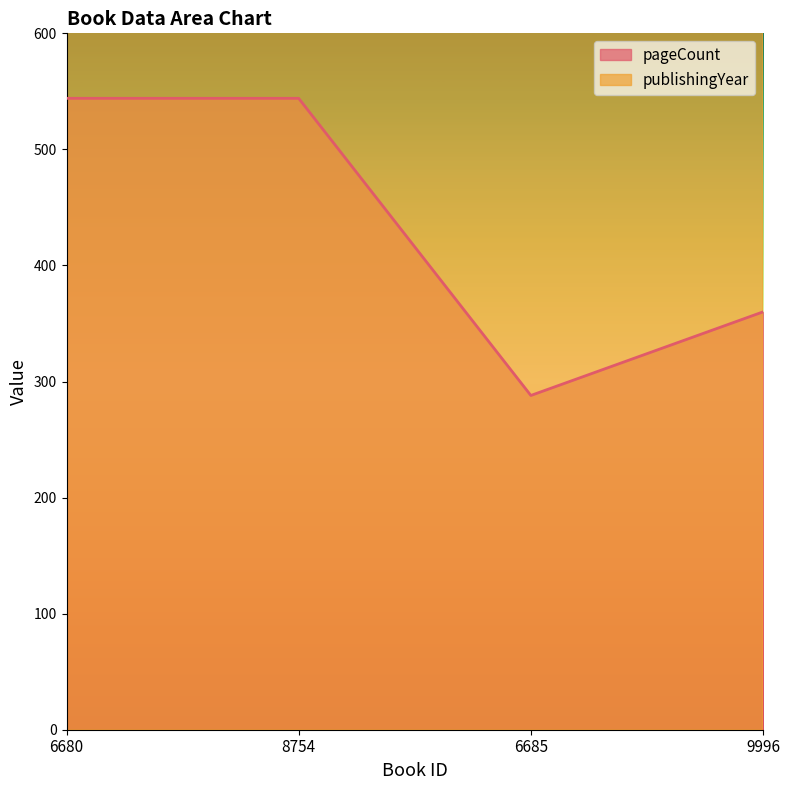

True or false: publishingYear and pageCount intersect in this chart.

False